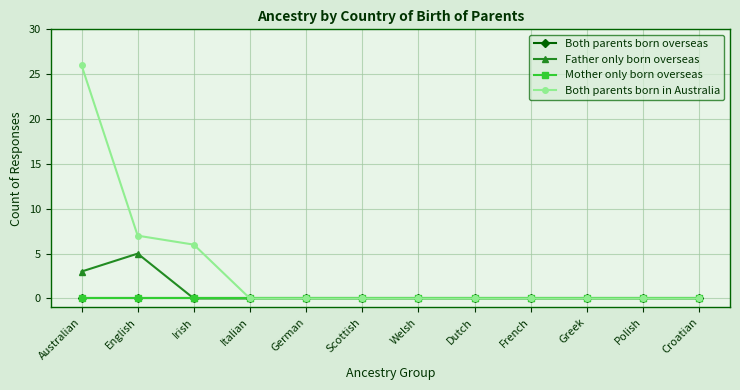

What is the label of the 4th point from the left?

Italian